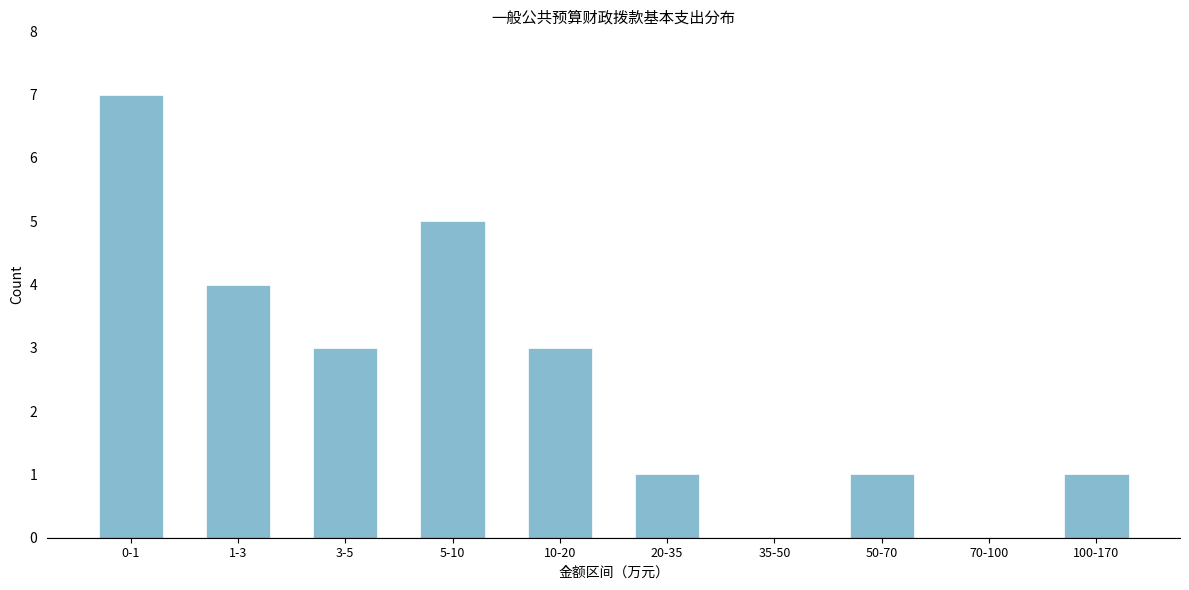

Reading left to right, what are all the values shown in this chart?

0-1=7	1-3=4	3-5=3	5-10=5	10-20=3	20-35=1	35-50=0	50-70=1	70-100=0	100-170=1